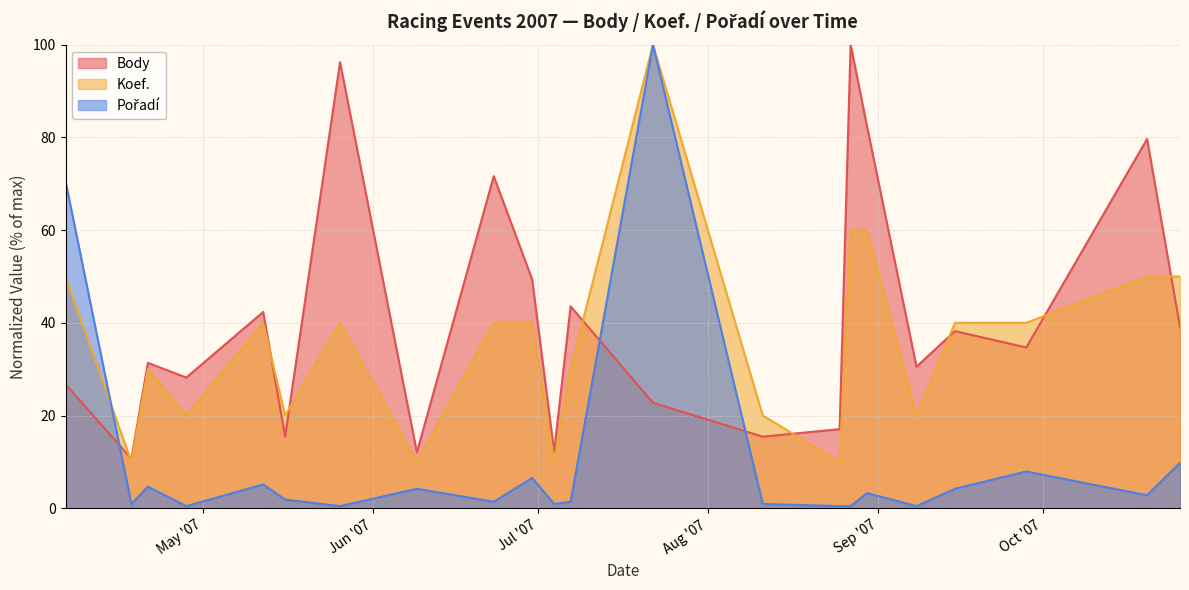

True or false: Koef. has more than 1 interior local peaks.

True